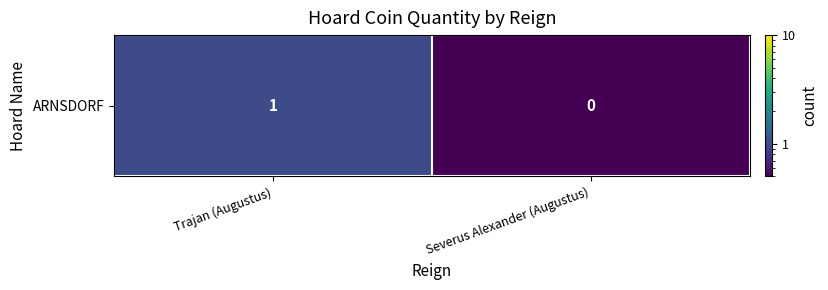

Rank the categories by value from highest to lowest.

Trajan (Augustus), Severus Alexander (Augustus)